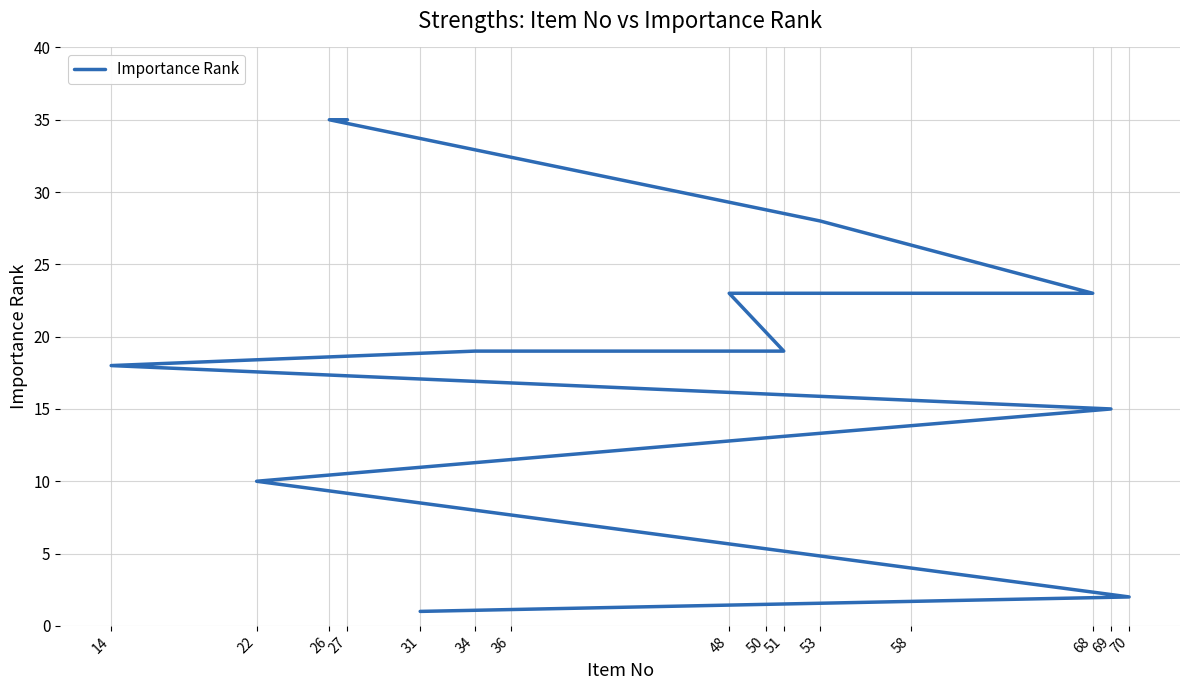

Count the number of data series in this chart.

1